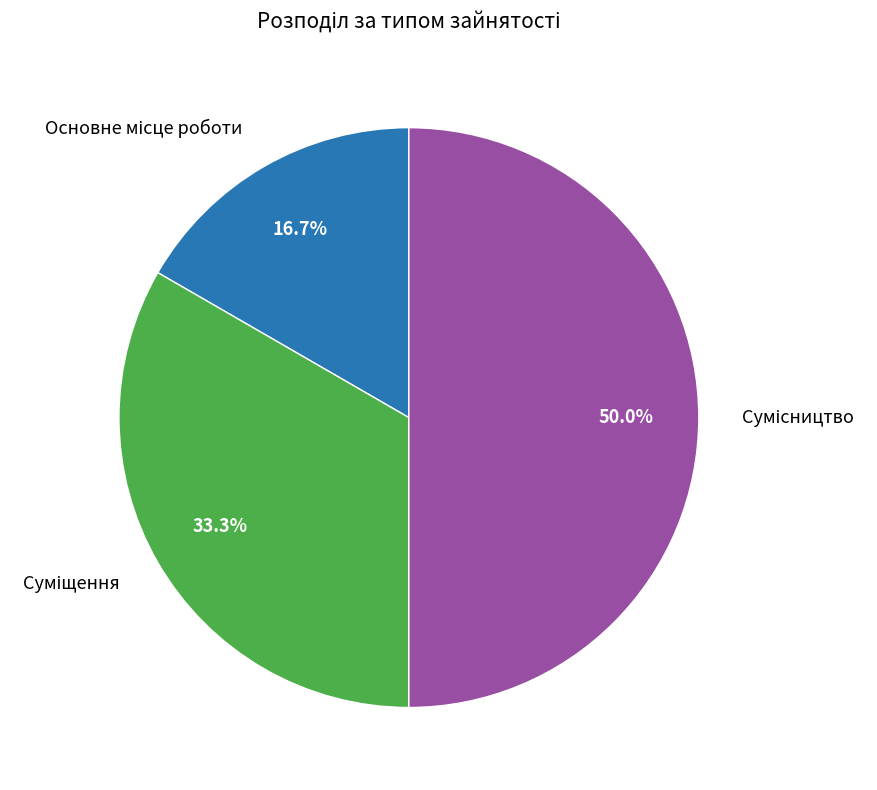

To the nearest percent, what is the average slice percentage?

33%